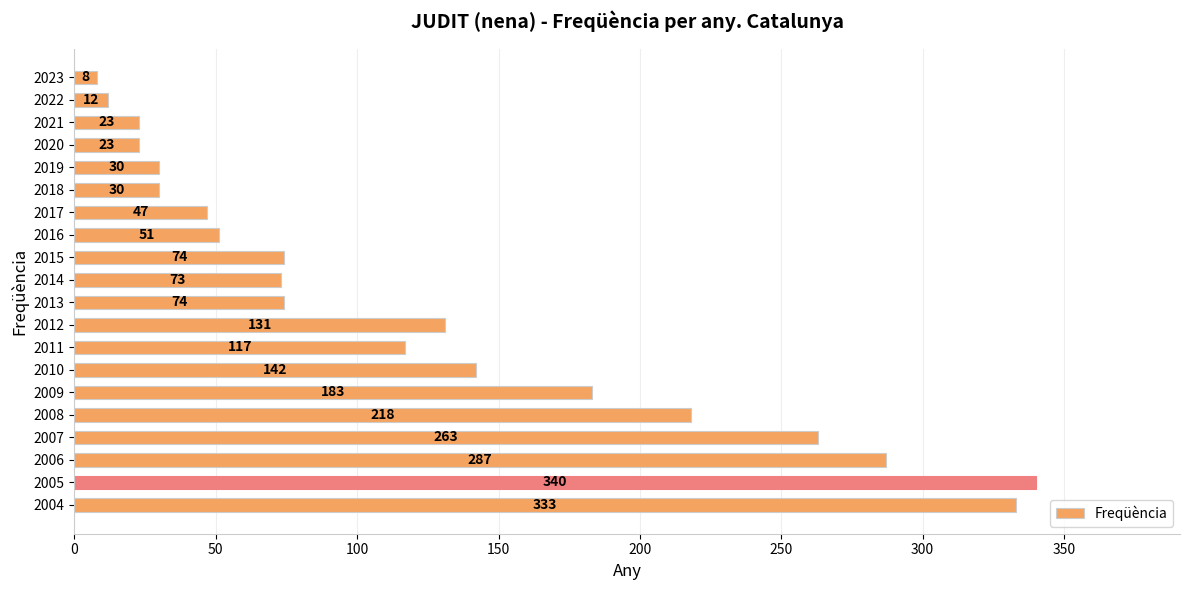

What is the difference between the maximum and minimum values?

332